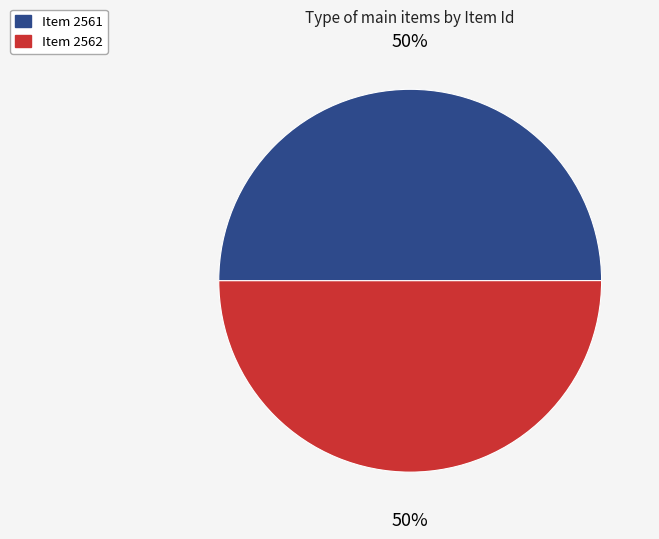

To the nearest percent, what is the combined percentage of Item 2561 and Item 2562?

100%